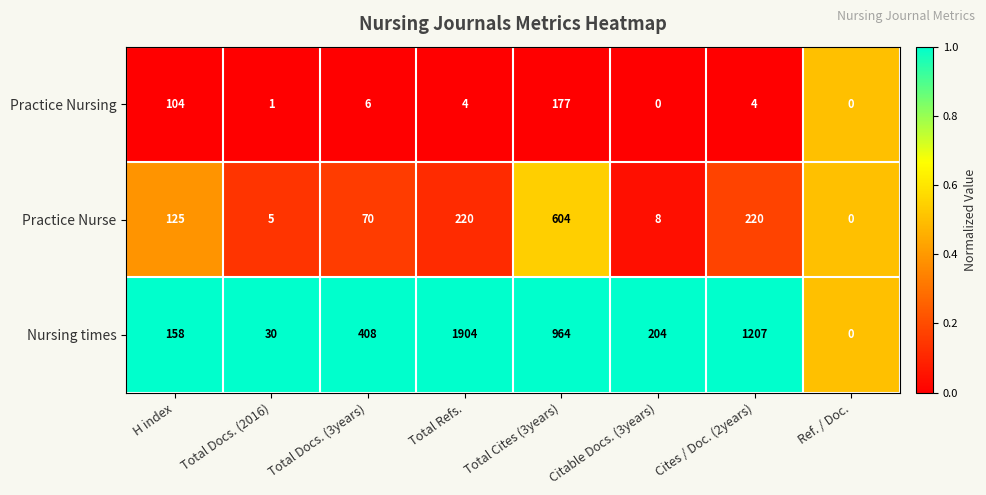

What is the maximum value shown in the chart?

1904